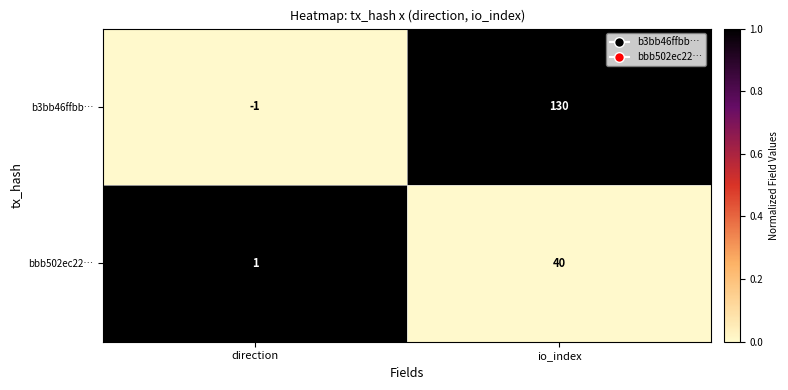

What is the spread (max minus min) of values at direction?

2